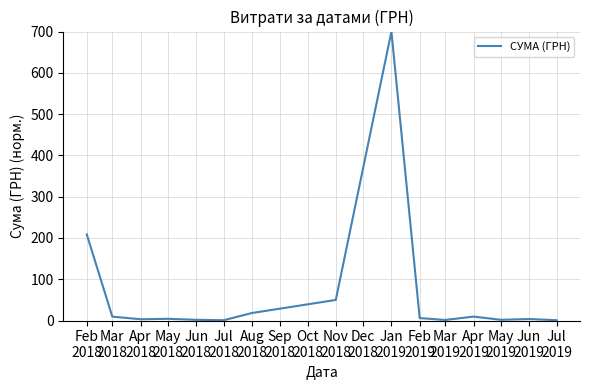

What is the difference between the maximum and minimum values?

699.3